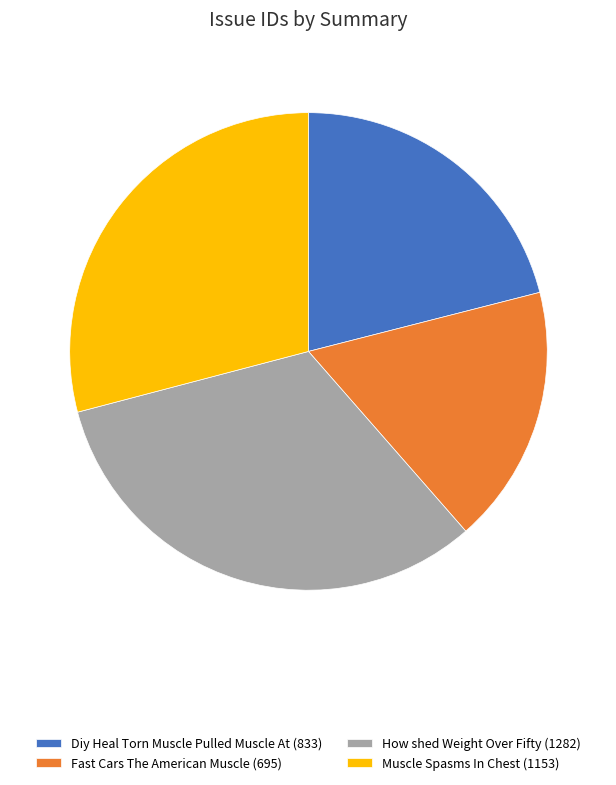

Between Fast Cars The American Muscle (695) and Diy Heal Torn Muscle Pulled Muscle At (833), which is larger?

Diy Heal Torn Muscle Pulled Muscle At (833)